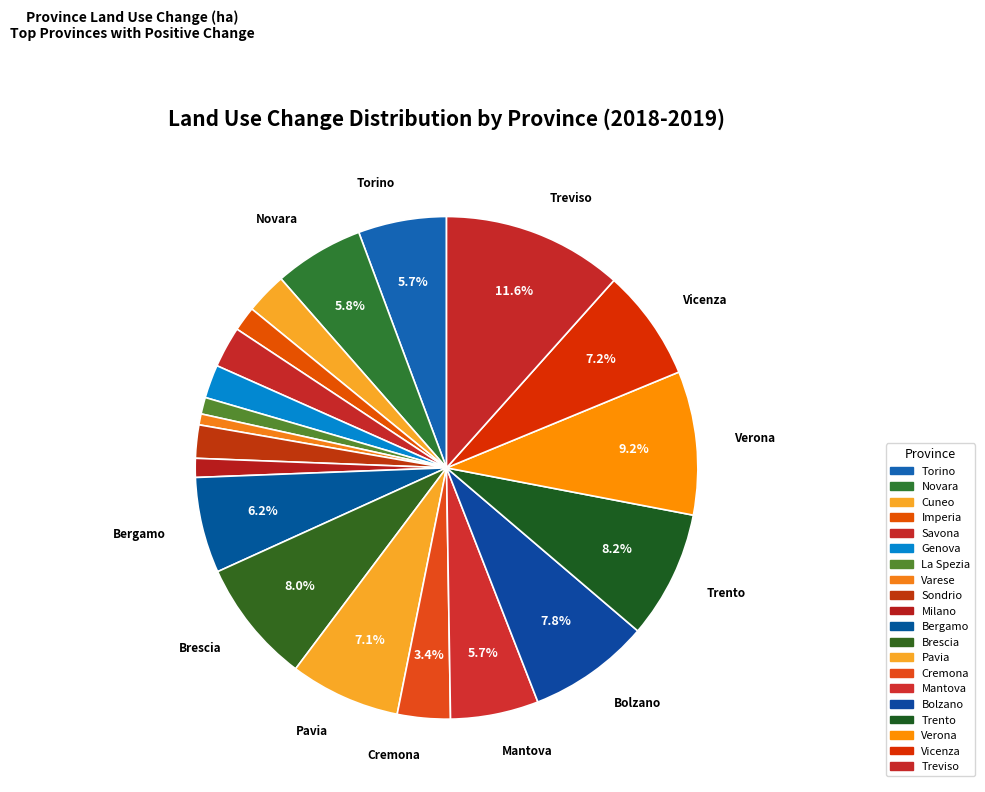

To the nearest percent, what is the difference between the Sondrio and Treviso slice percentages?

9%